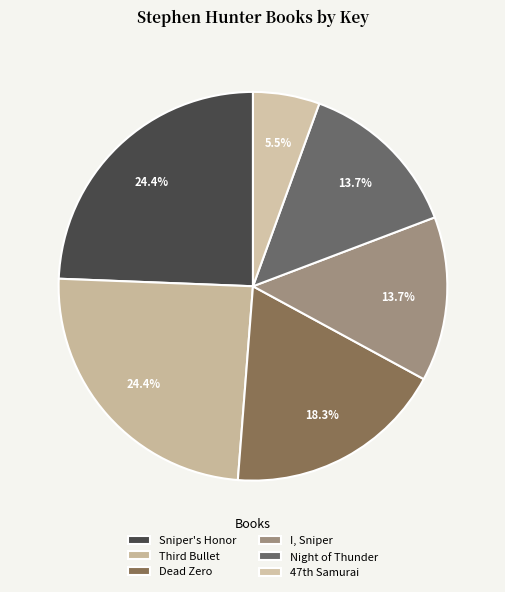

How many segments does this pie chart have?

6